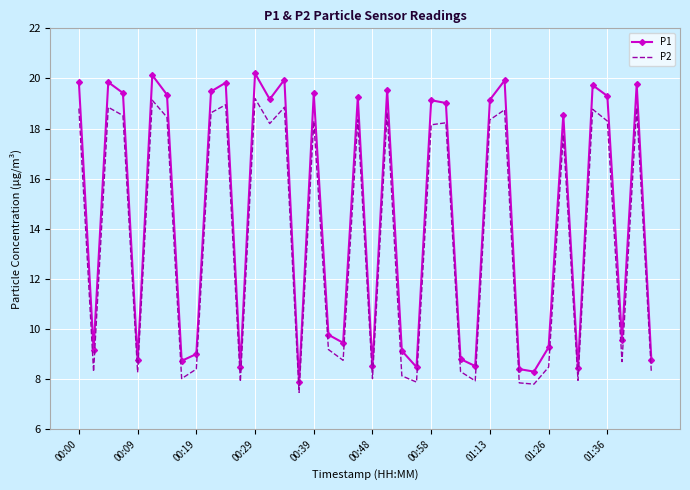

What is the average value of the P2 series?

13.6